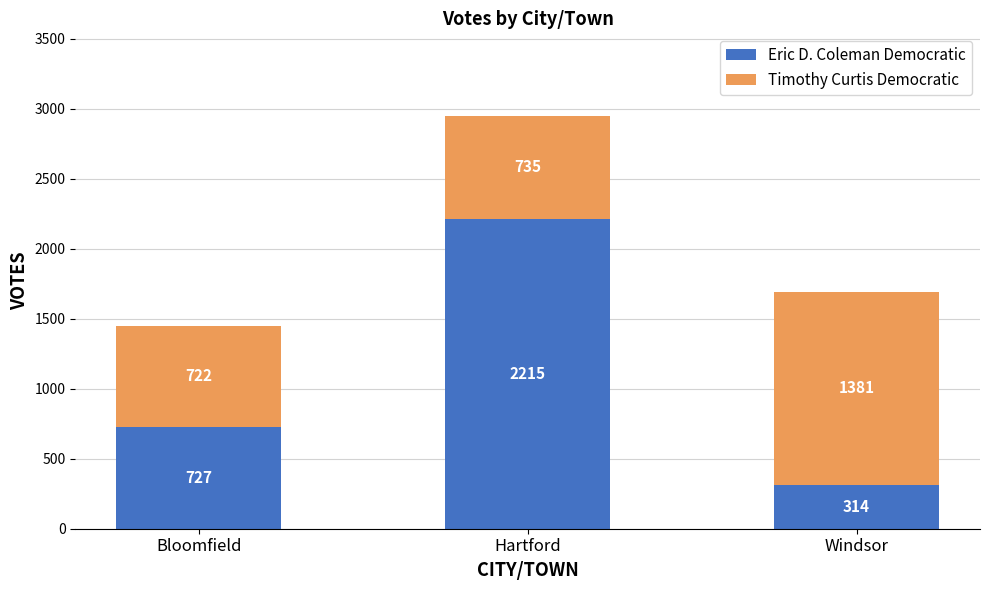

At which category is the sum across all series the highest?

Hartford